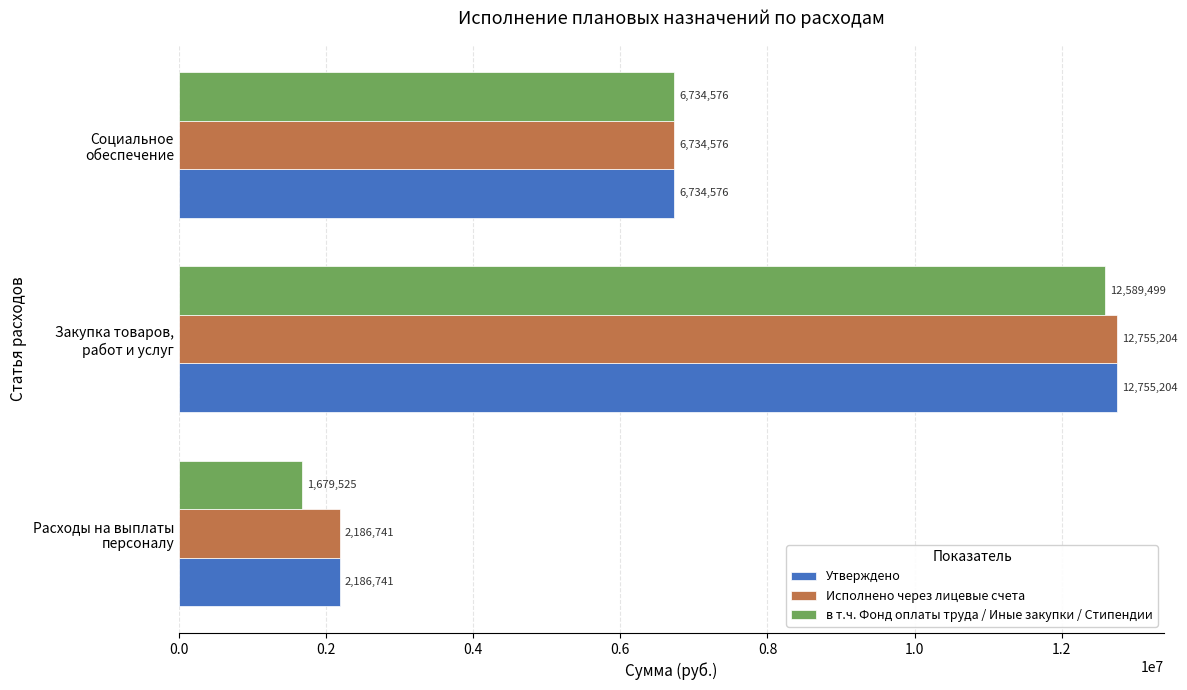

What is the maximum value for Утверждено?

12755204.4